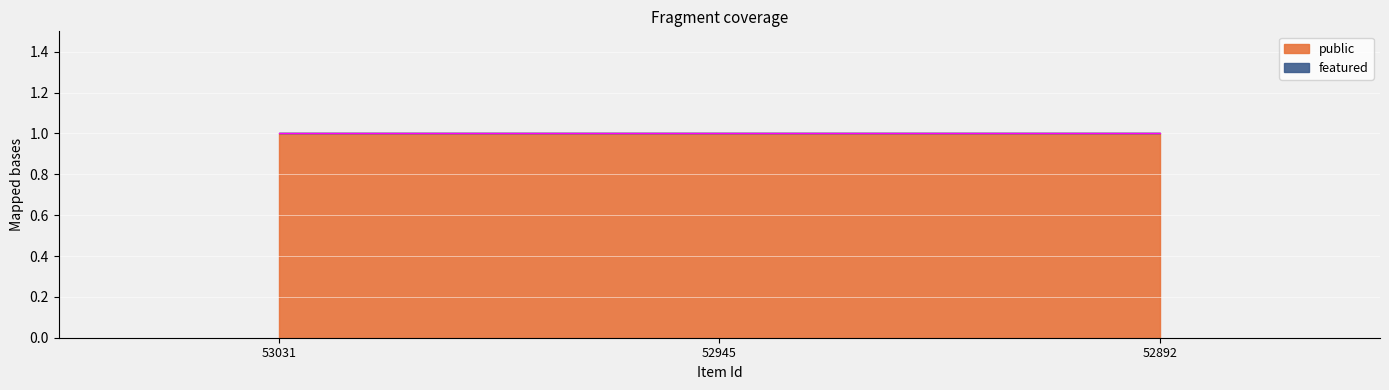

Rank the series by their average value, from highest to lowest.

public, featured